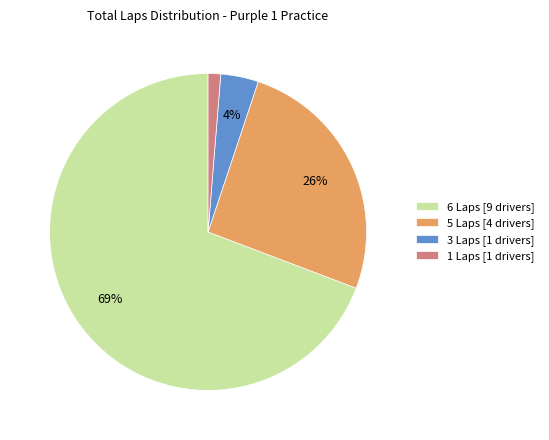

To the nearest percent, what is the average slice percentage?

25%